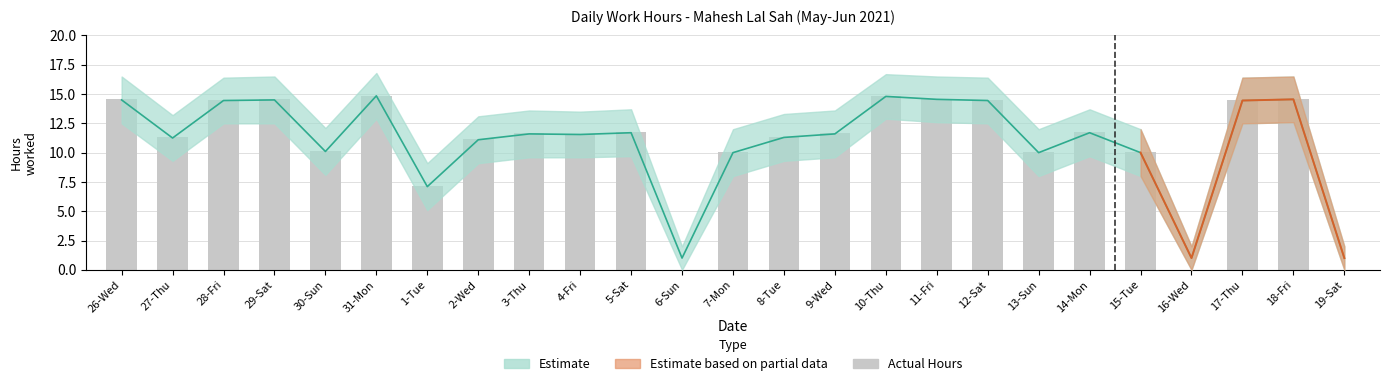

At which category does the chart reach its minimum across all series?

6-Sun